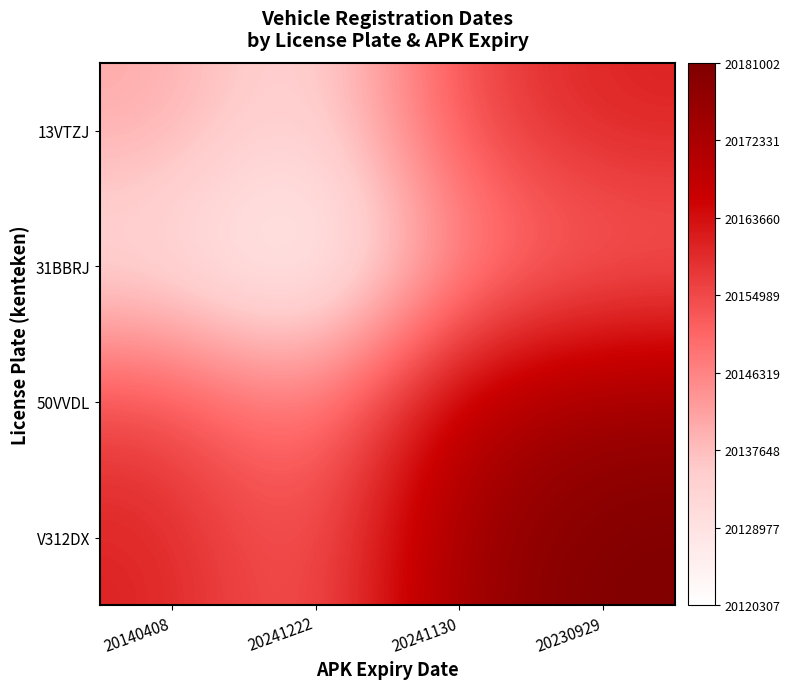

Reading left to right, list all the values displayed in this chart.

13VTZJ: 20140408=20140808.0	20241222=20130557.5	20241130=20155511.5	20230929=20160905.0
31BBRJ: 20140408=20130557.5	20241222=20120307.0	20241130=20145261.0	20230929=20150654.5
50VVDL: 20140408=20155511.5	20241222=20145261.0	20241130=20170215.0	20230929=20175608.5
V312DX: 20140408=20160905.0	20241222=20150654.5	20241130=20175608.5	20230929=20181002.0